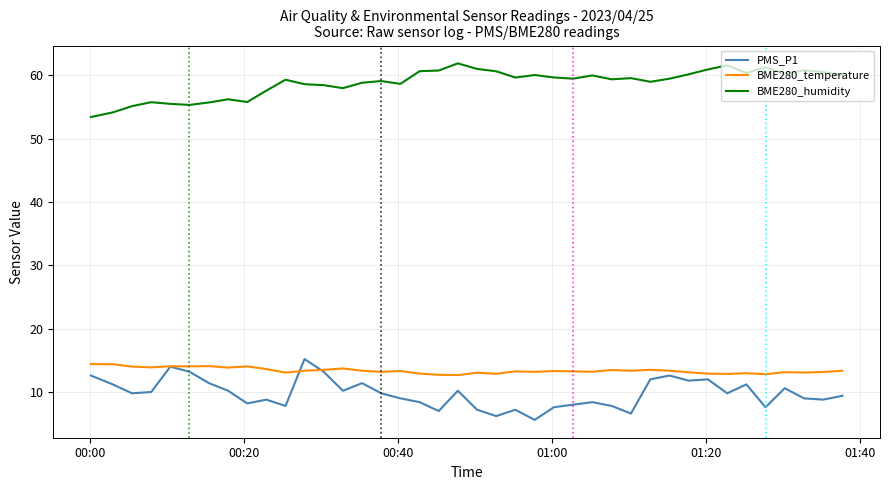

Which series has the largest total across all categories?

BME280_humidity